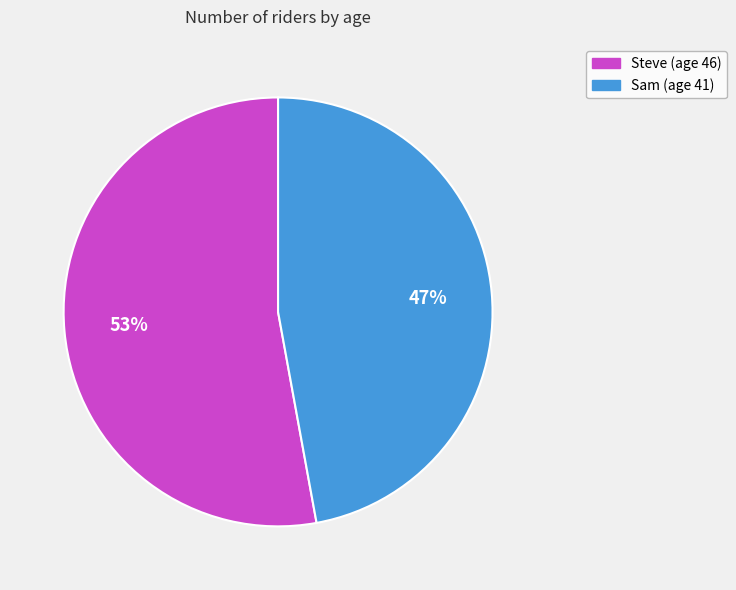

Which has a higher value, Sam or Steve?

Steve